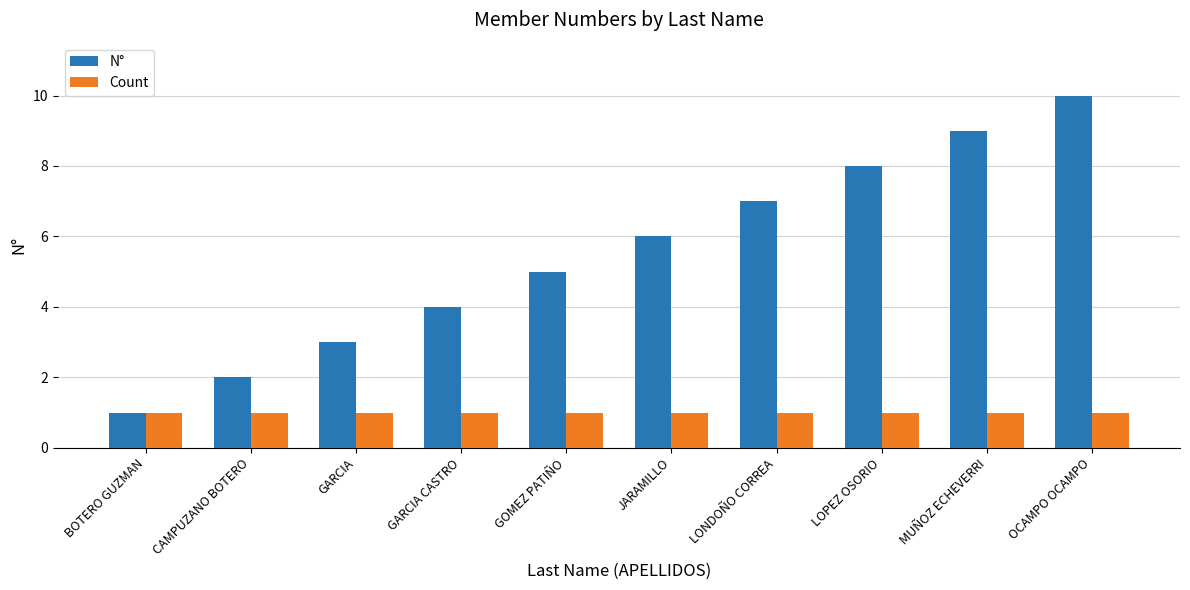

Read the N° value at LOPEZ OSORIO.

8